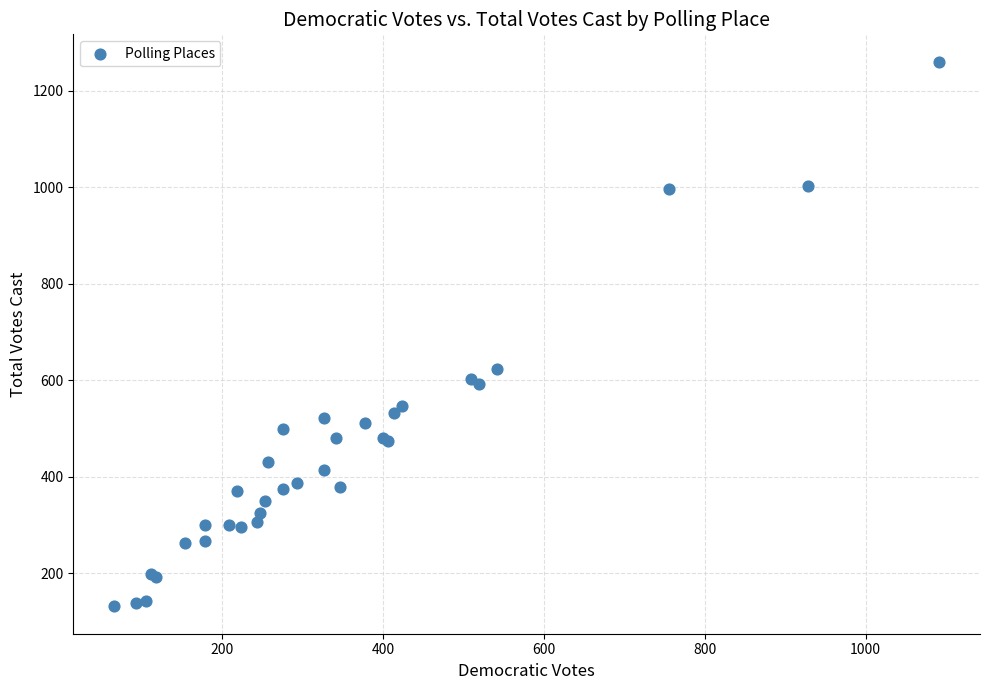

What Y value in the scatter plot is closest to 696?

624